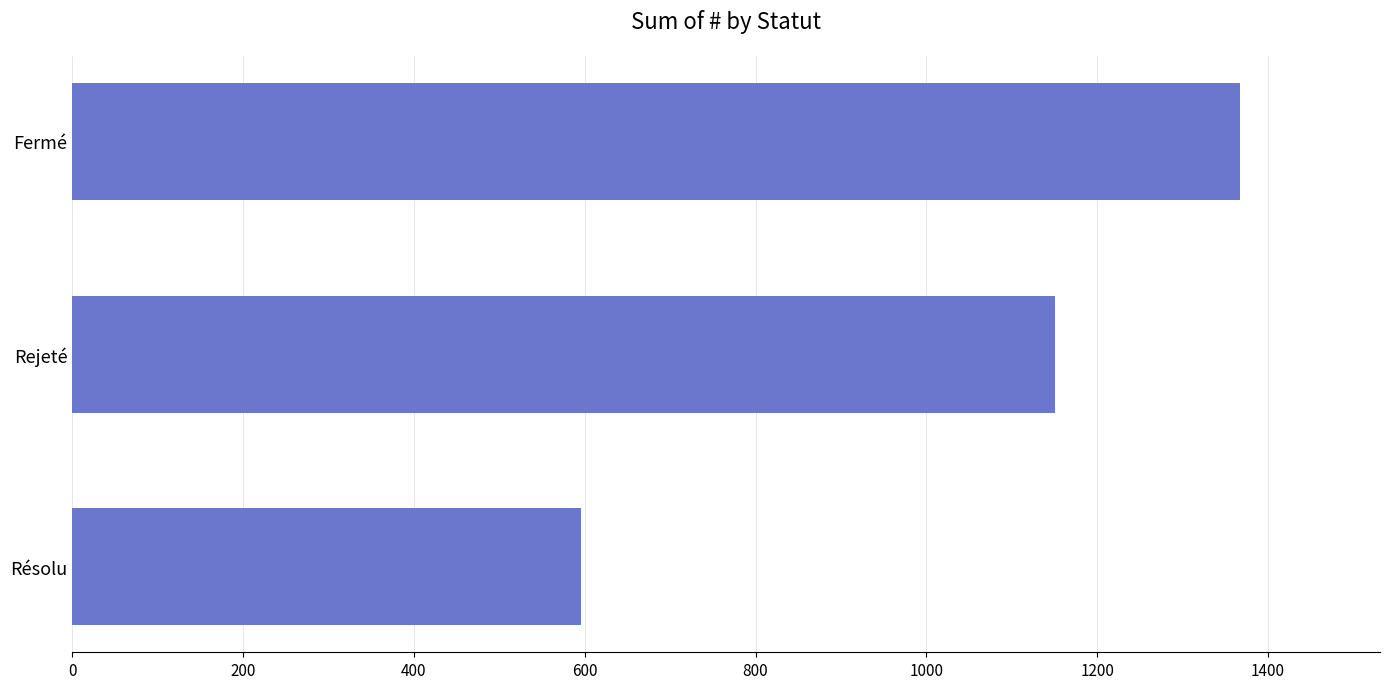

List the labels in order of value, smallest first.

Résolu, Rejeté, Fermé